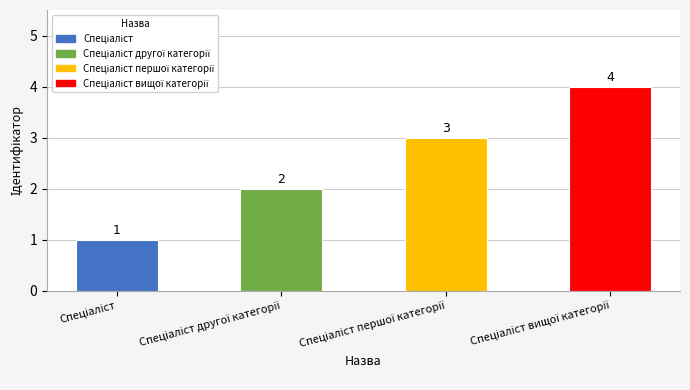

What is the difference between the maximum and minimum values?

3